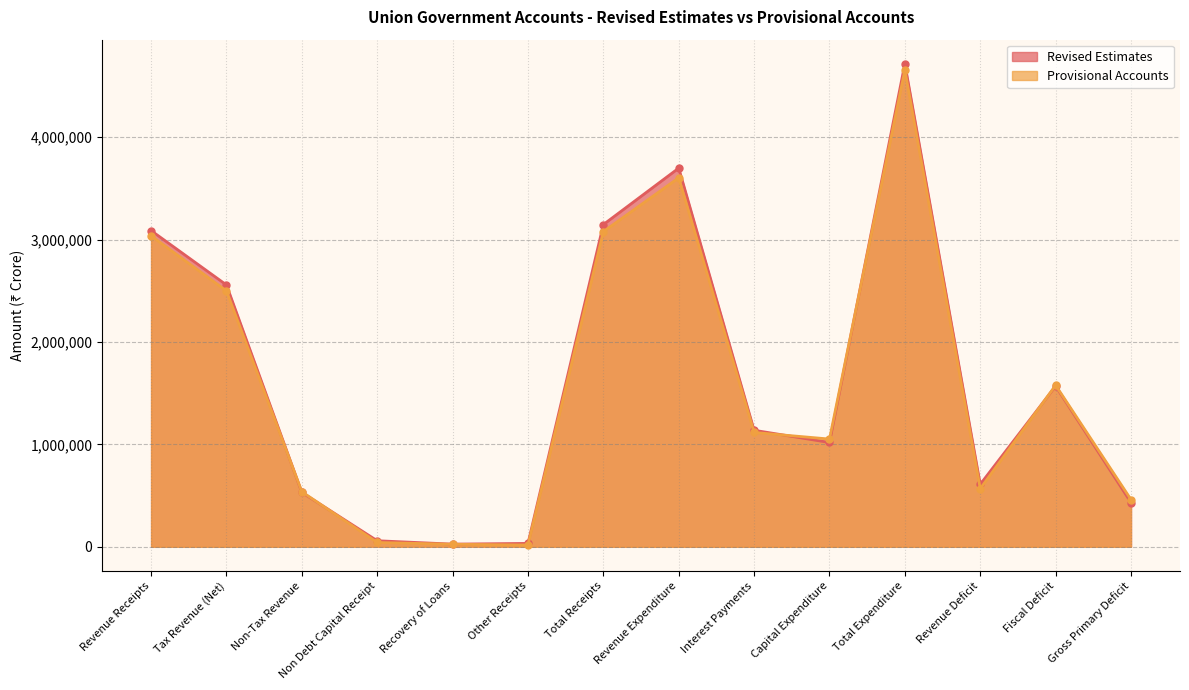

True or false: Provisional Accounts has a value of 1052007 at Capital Expenditure.

True